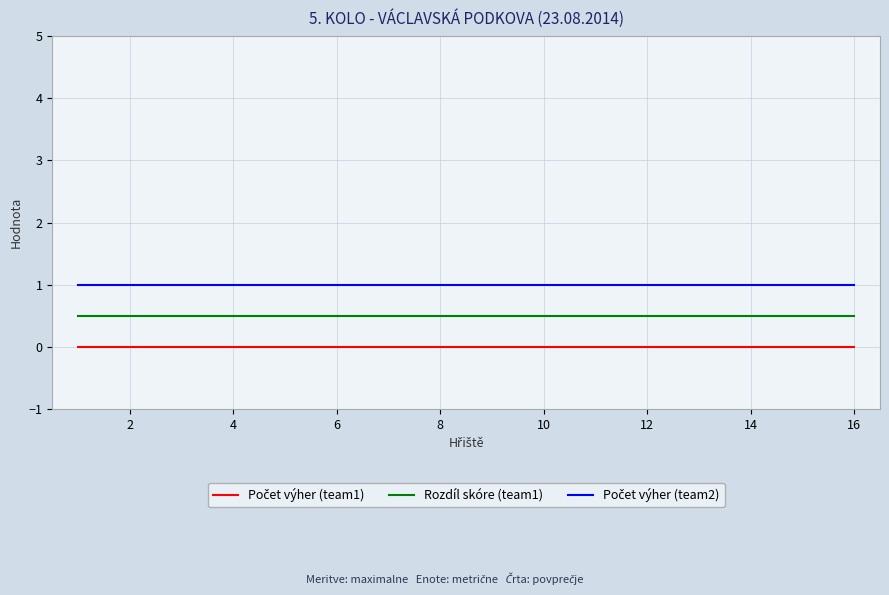

What is the highest value of the Rozdíl skóre (team1) series?

0.5